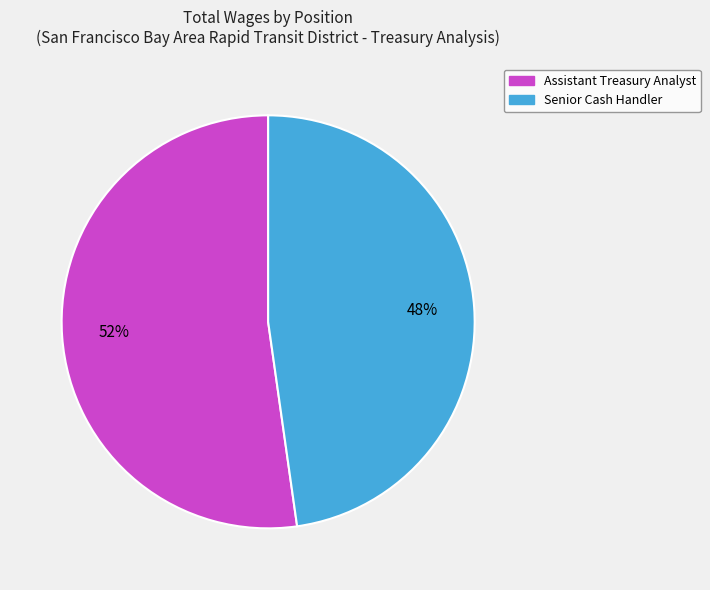

To the nearest percent, what is the average slice percentage?

50%